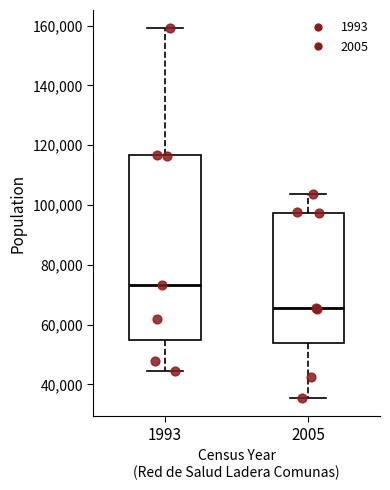

Reading left to right, read every box against the y-axis: the position of its median line, the range the box covers, and the ends of its whiskers. The values are not printed on the chart, so give them approximately, as read against the axis.

1993: median 74000, box 54000 to 116000, whiskers 44000 to 160000
2005: median 66000, box 54000 to 98000, whiskers 36000 to 104000